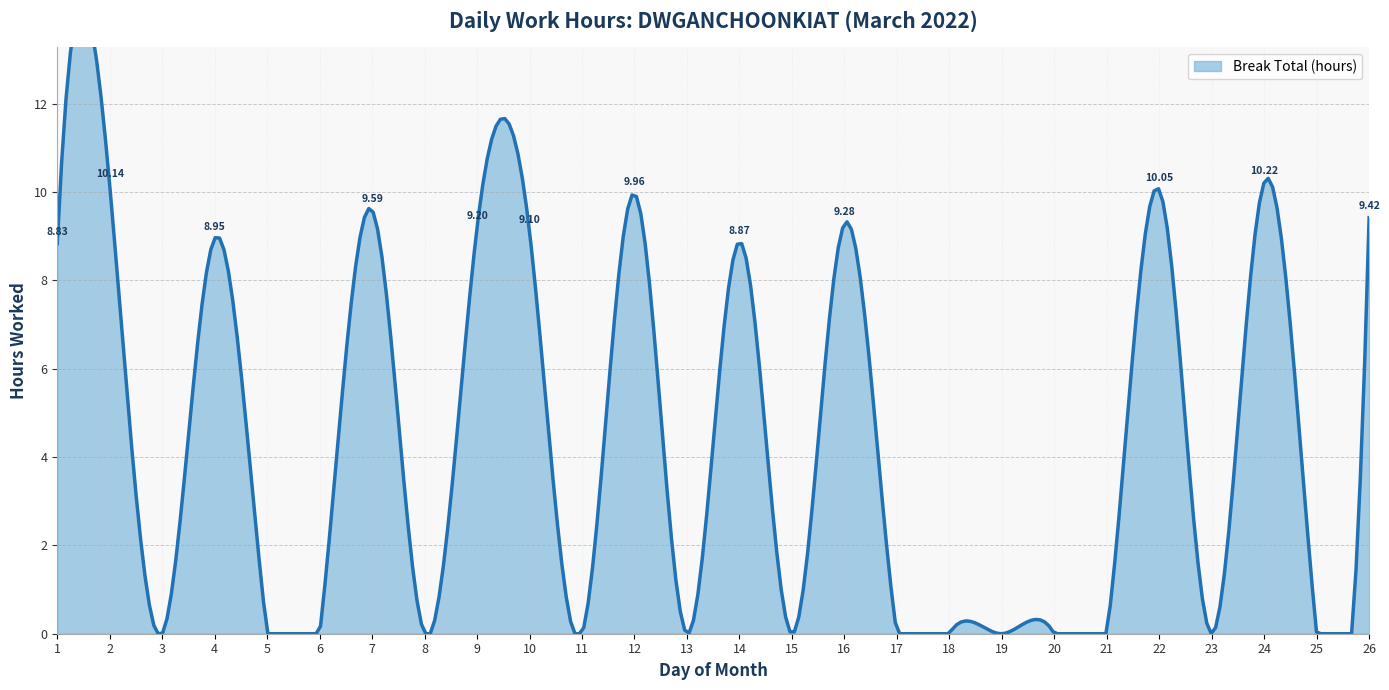

What is the difference between the values at 12 and 19?

10.0